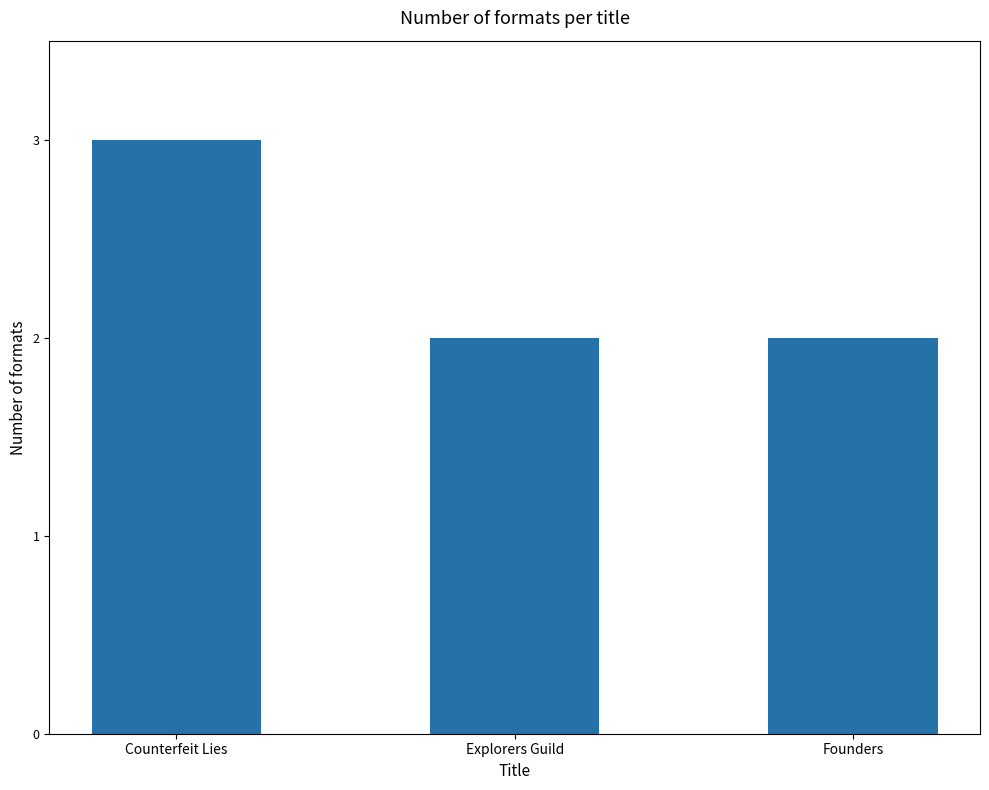

Between Founders and Counterfeit Lies, which is larger?

Counterfeit Lies